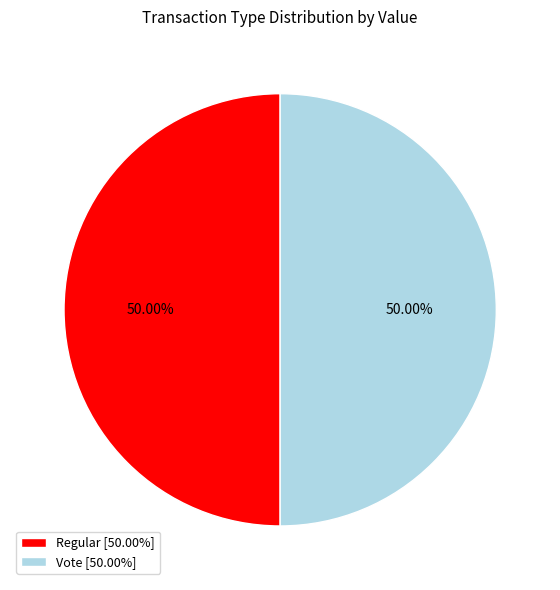

What is the largest slice in the pie chart?

Vote (io_index=2)